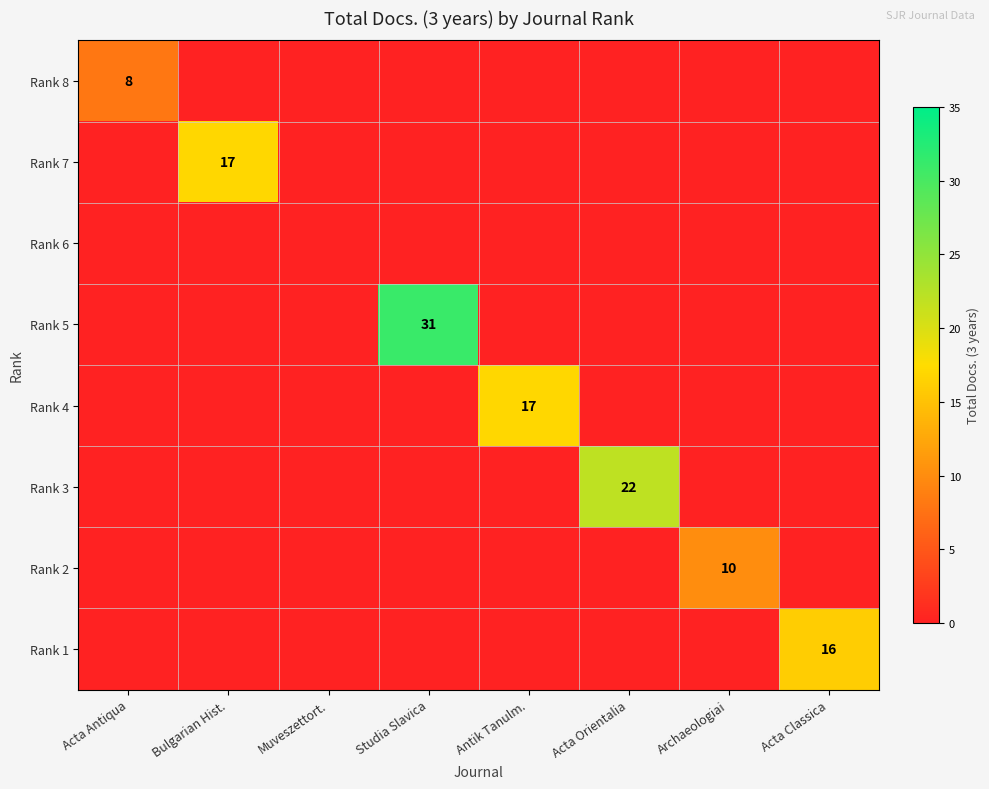

At which label is Rank 2 closest to 5?

Acta Antiqua